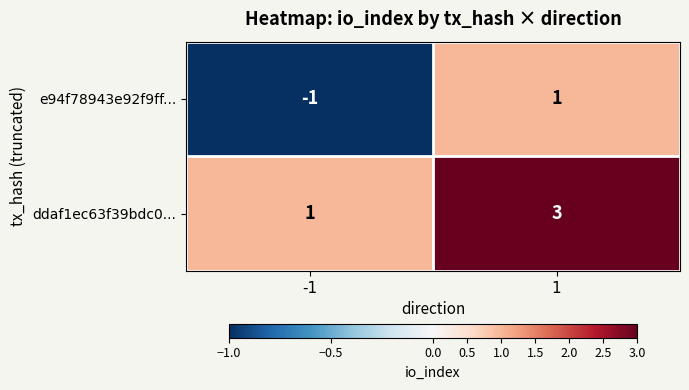

What is the sum of all ddaf1ec63f39bdc0... values?

4